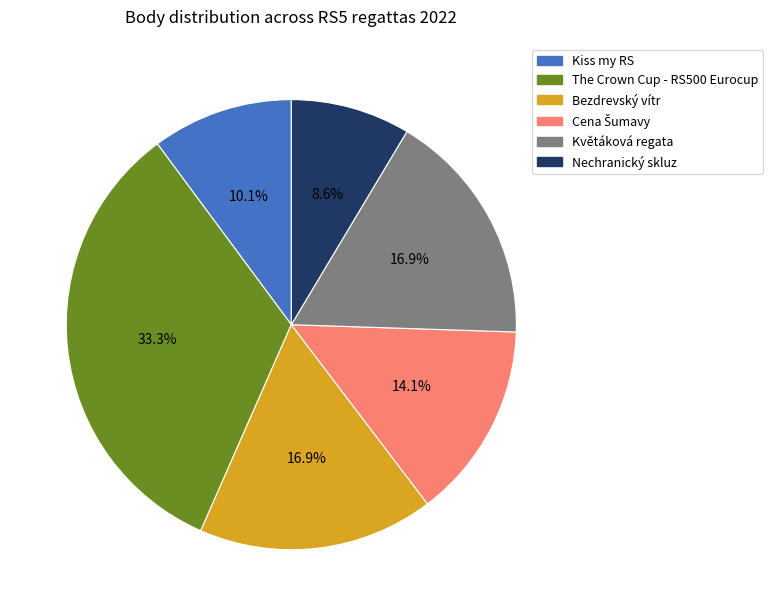

What is the largest slice in the pie chart?

The Crown Cup - RS500 Eurocup